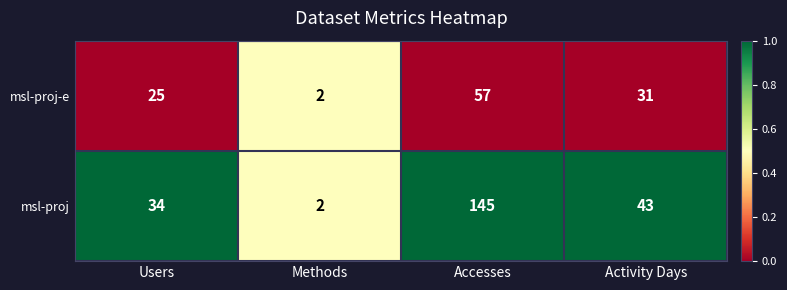

Which label corresponds to the smallest value in the chart?

Methods